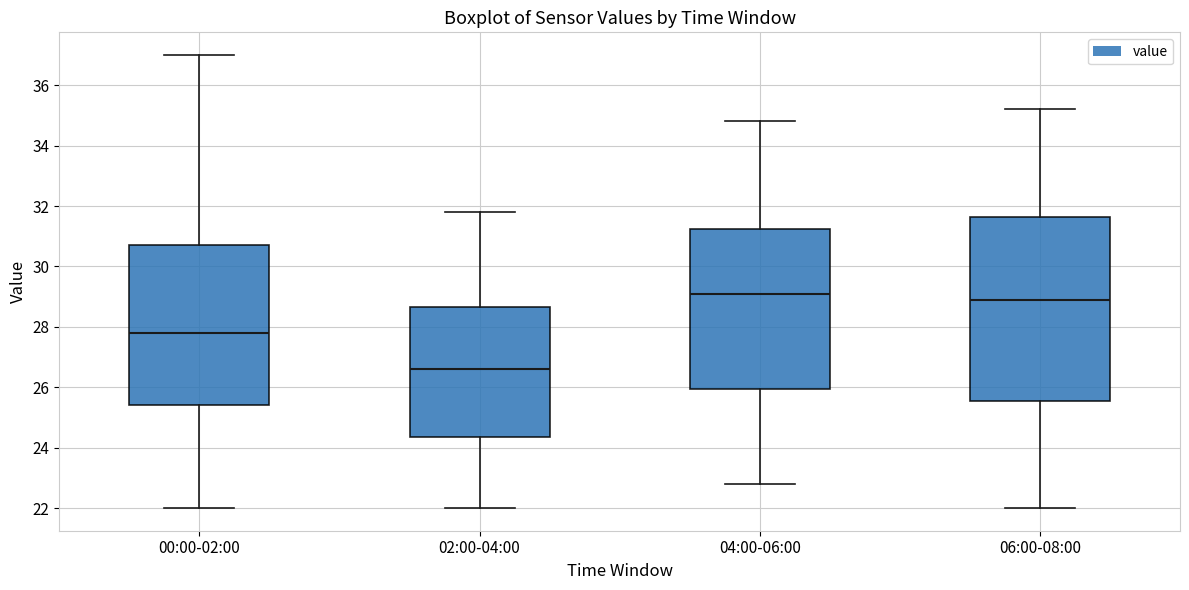

Which box has the highest median line?

04:00-06:00